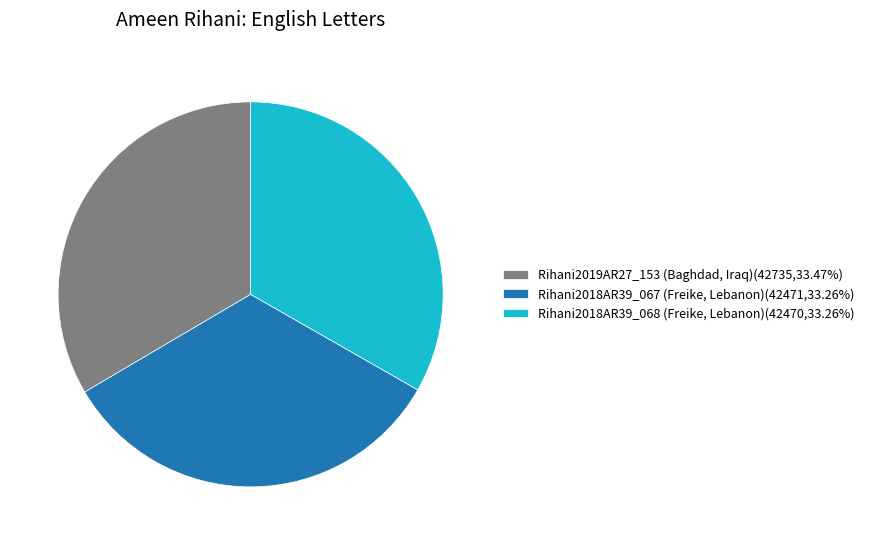

Is the sum of Rihani2019AR27_153 (Baghdad, Iraq)(42735,33.47%) and Rihani2018AR39_067 (Freike, Lebanon)(42471,33.26%) greater than half?

Yes